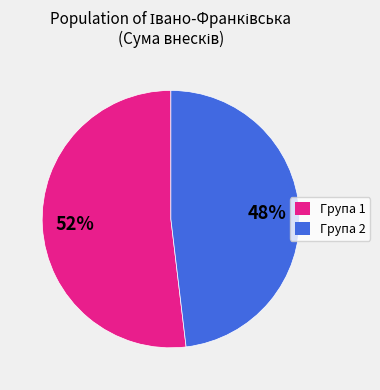

Is there any slice that represents more than half of the pie?

Yes